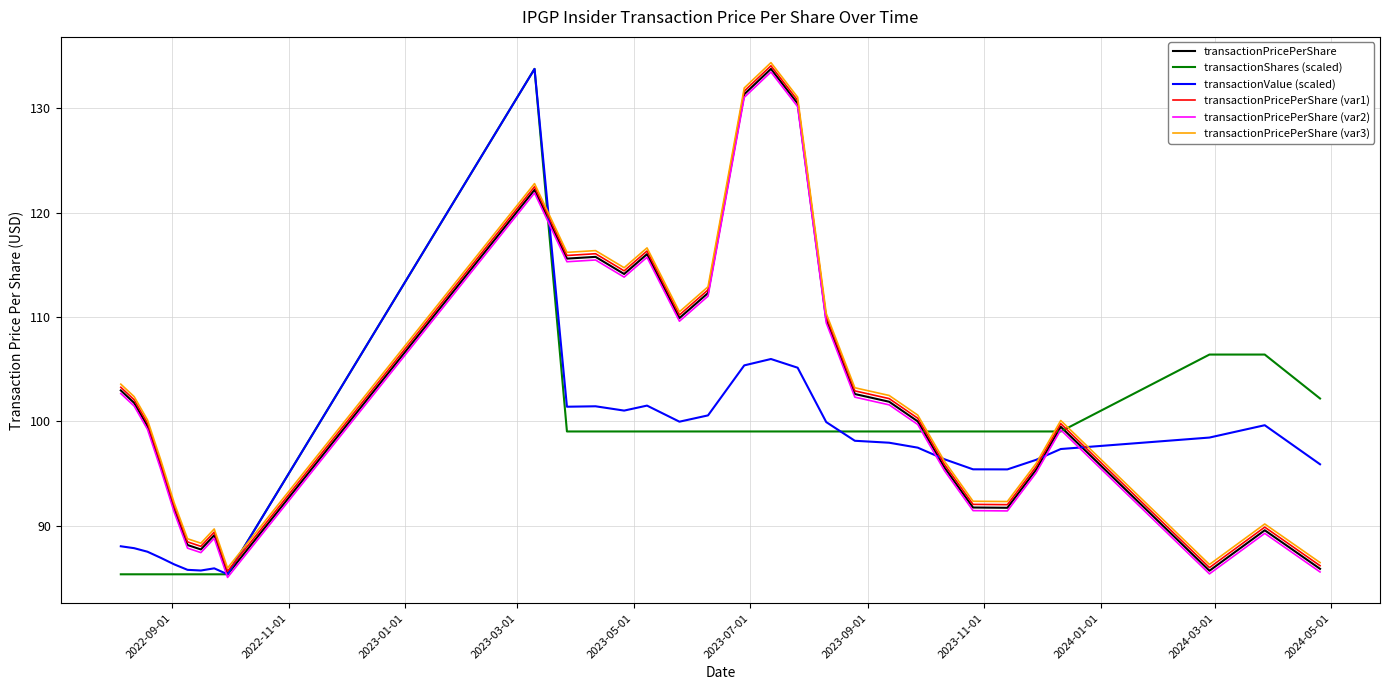

In transactionValue (scaled), how many points are higher than both neighbors (excluding endpoints)?

6